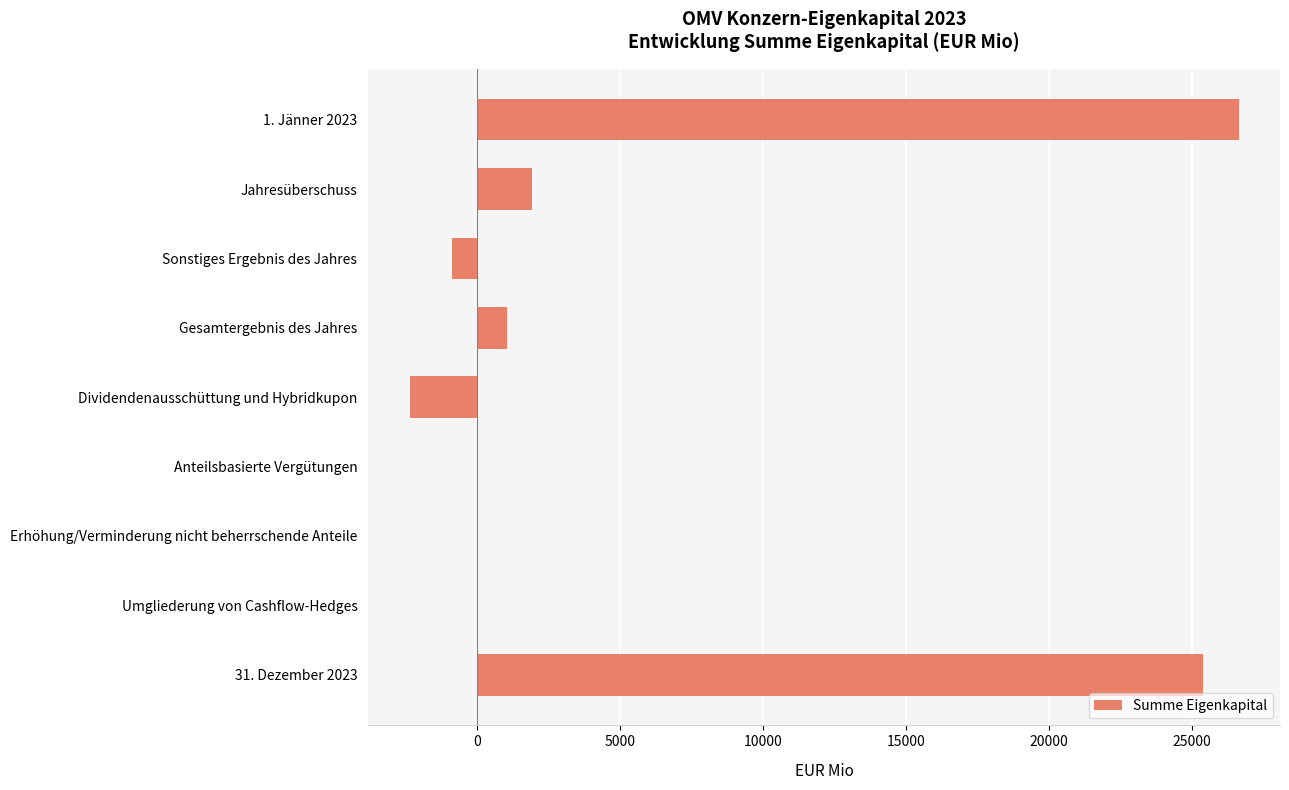

What is the maximum value shown in the chart?

26628